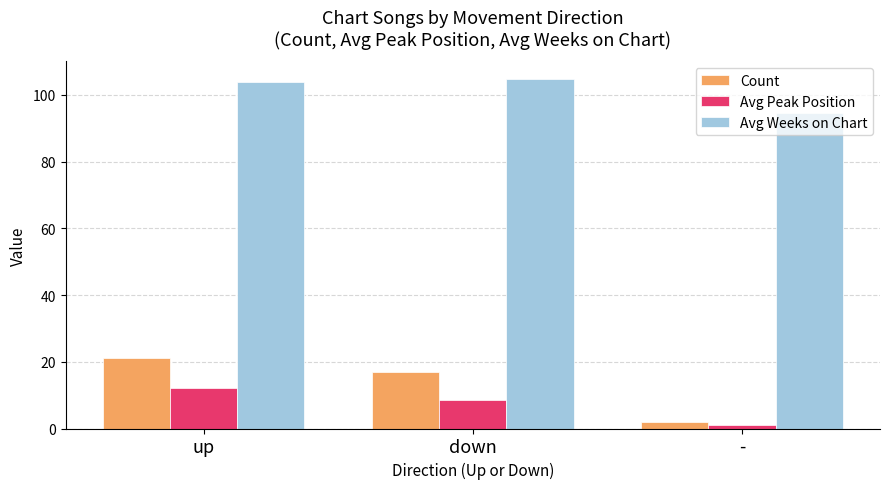

Count the number of categories in the chart.

3